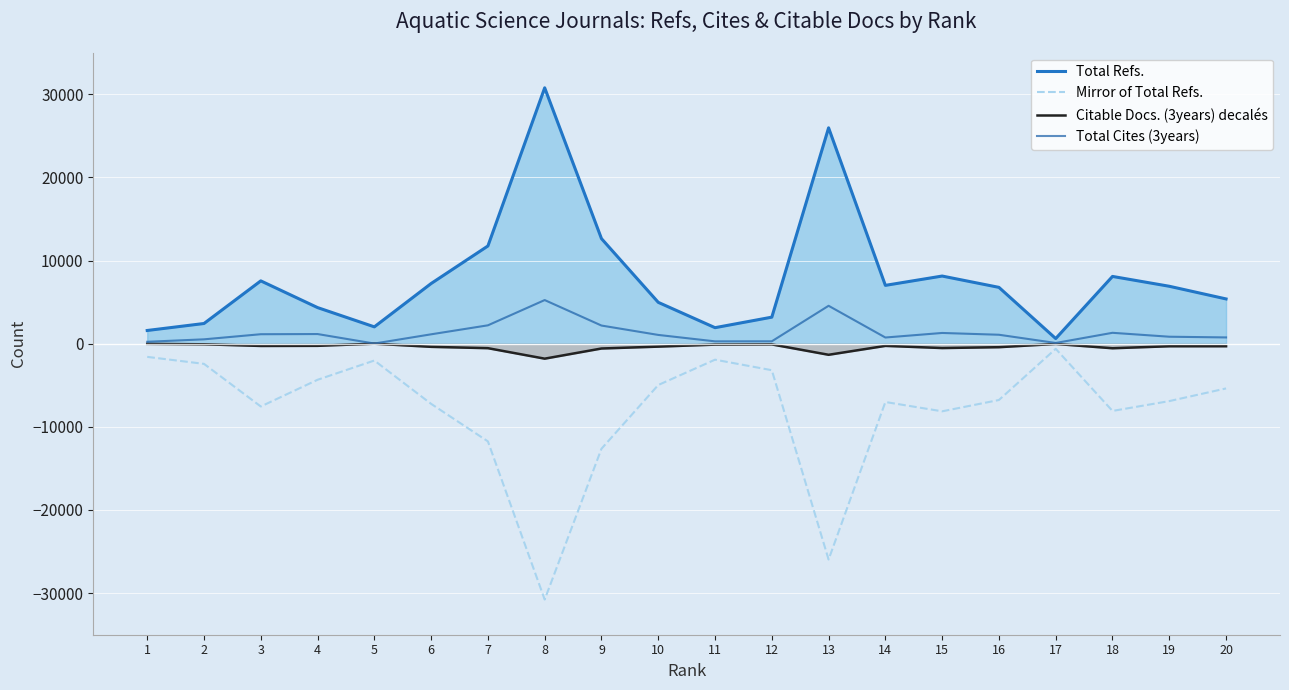

What is the average value of the Total Cites (3years) series?

1304